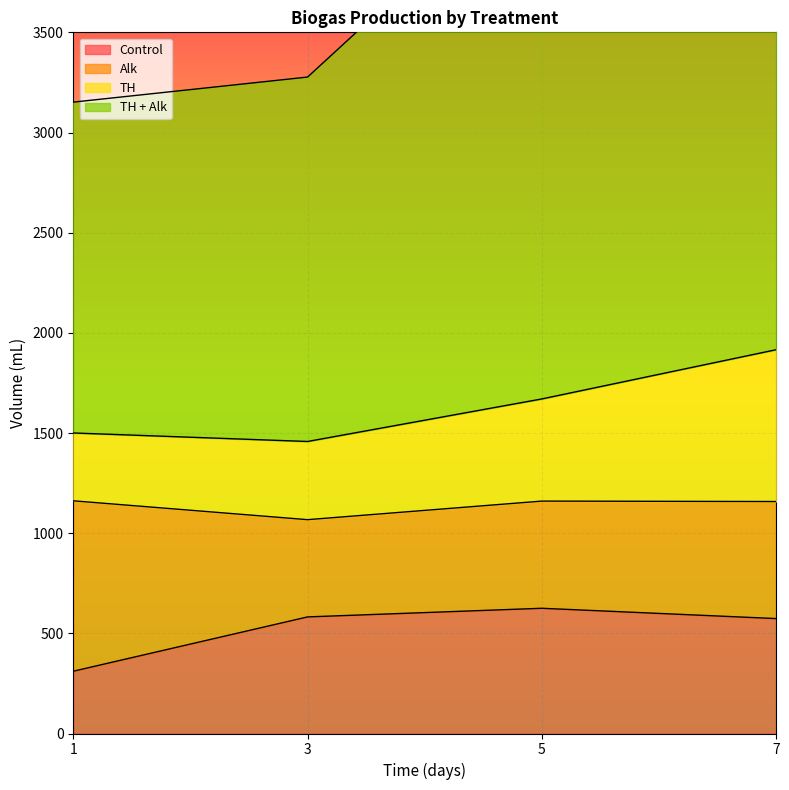

Does the chart display data point markers on the line(s)?

No